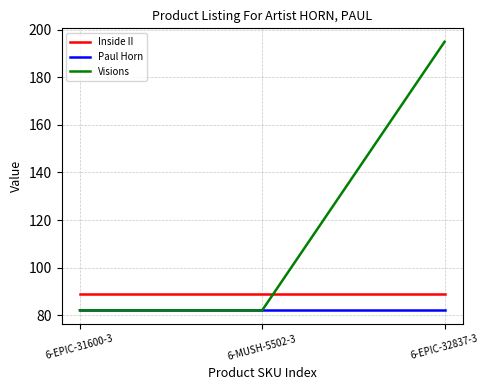

Which series has the widest spread of values?

Visions